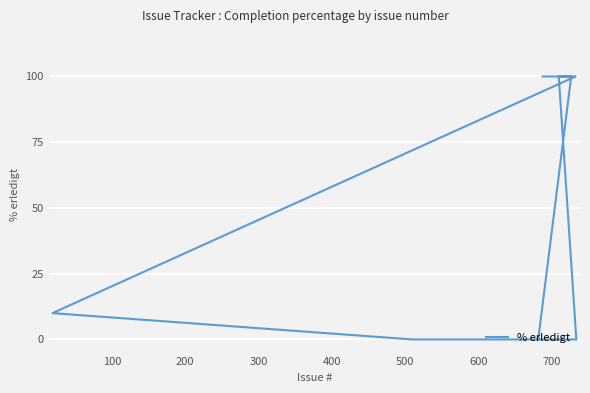

How many data points are less than 100?

4